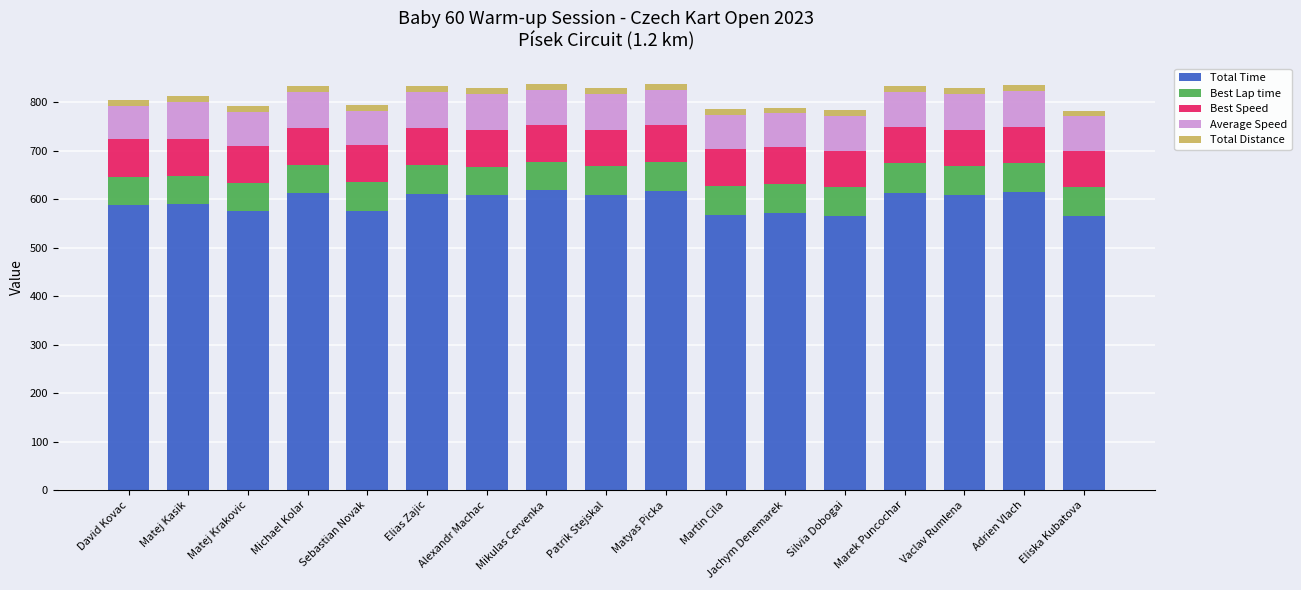

How many distinct data groups are displayed?

5